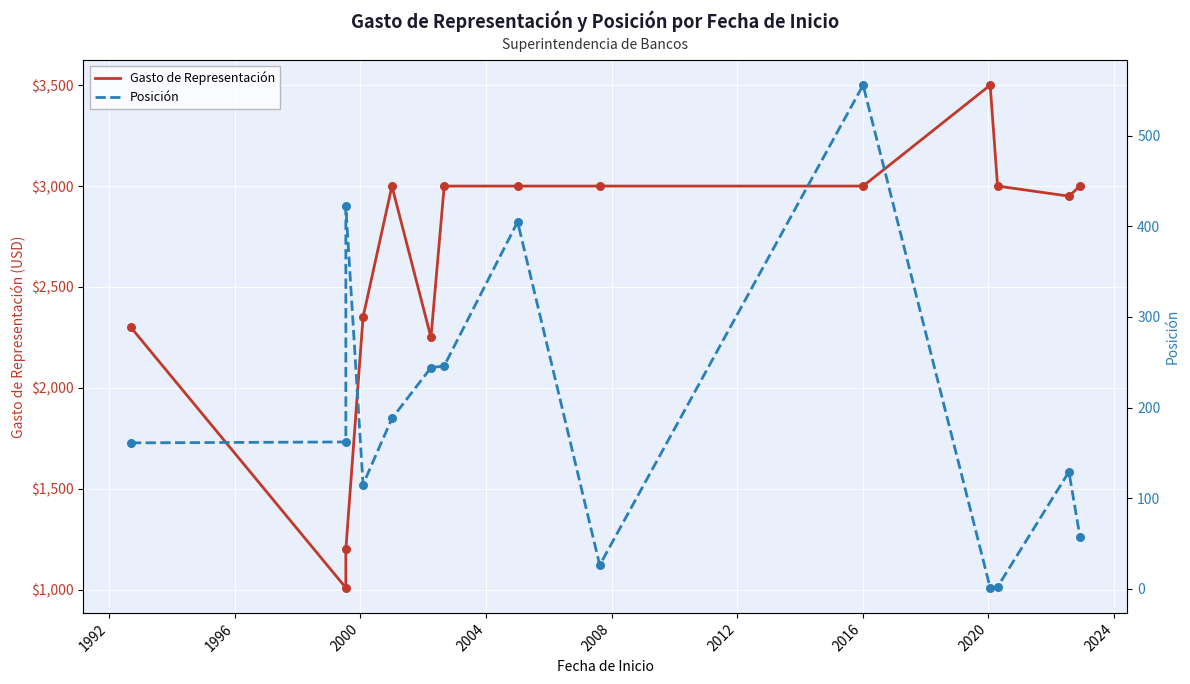

At how many categories does at least one series exceed 1379?

12